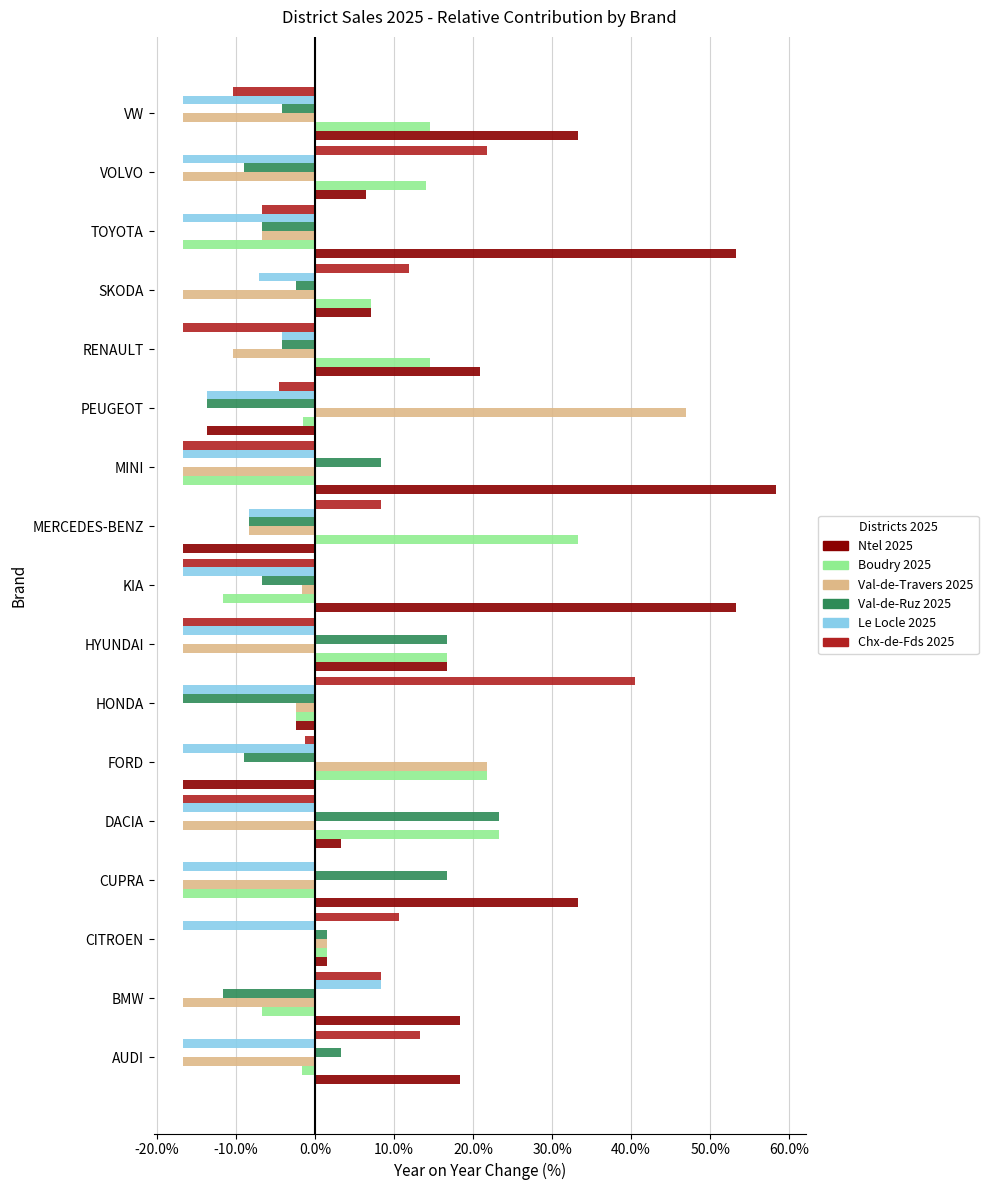

Which series has the largest total across all categories?

Ntel 2025